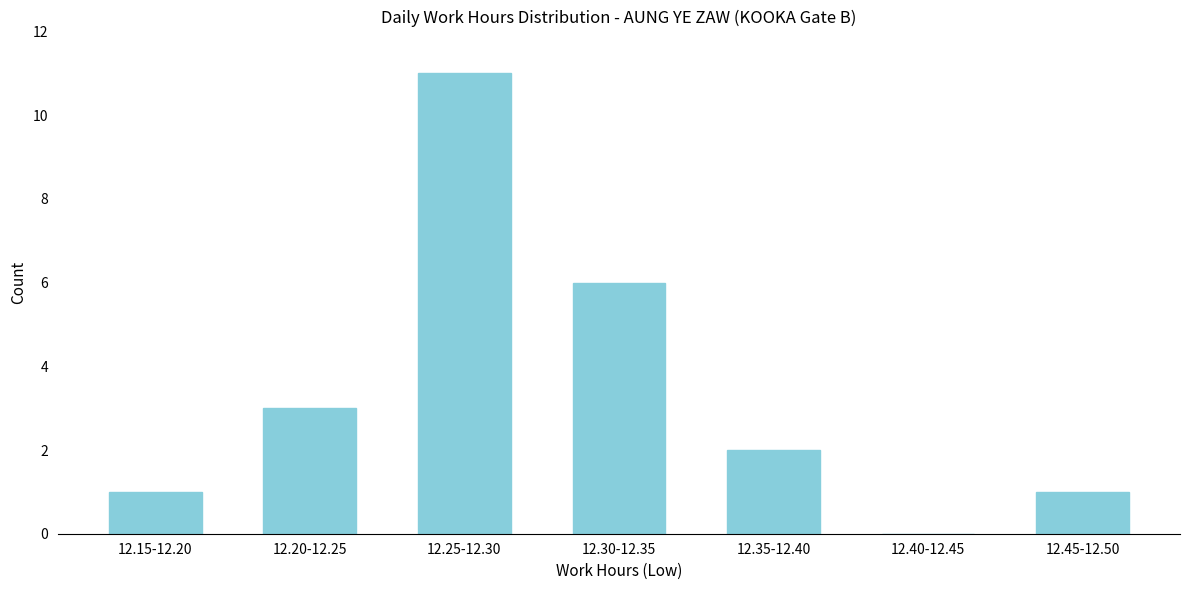

Reading left to right, extract all data points from this chart.

12.15-12.20=1	12.20-12.25=3	12.25-12.30=11	12.30-12.35=6	12.35-12.40=2	12.40-12.45=0	12.45-12.50=1